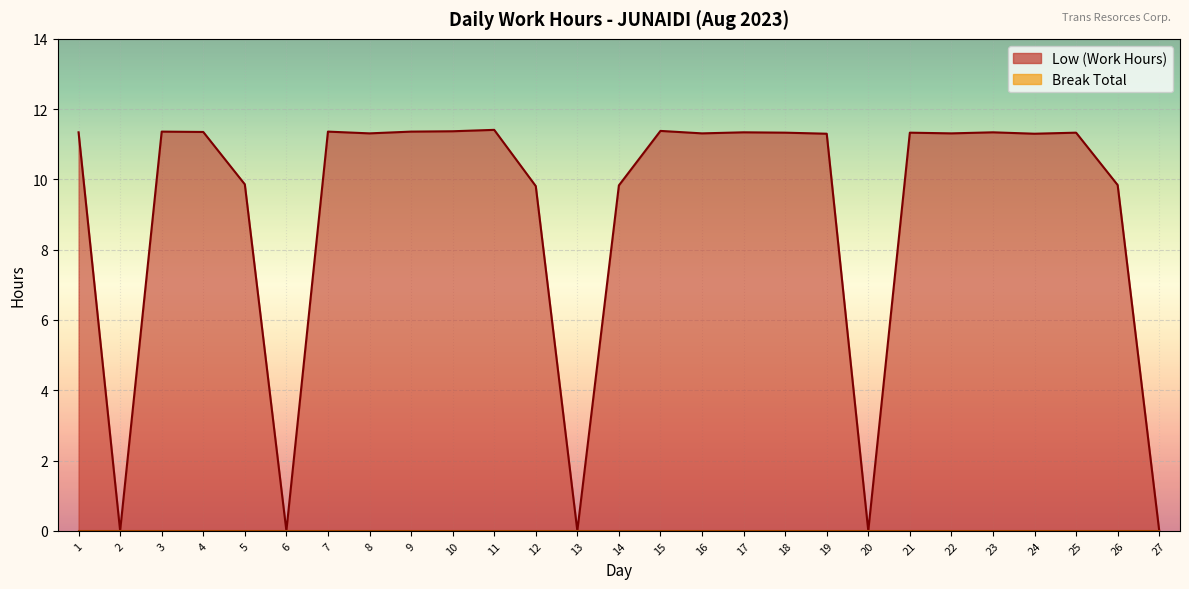

Reading right to left, list all the values displayed in this chart.

27=0.0	26=9.8	25=11.3	24=11.3	23=11.3	22=11.3	21=11.3	20=0.0	19=11.3	18=11.3	17=11.3	16=11.3	15=11.4	14=9.8	13=0.0	12=9.8	11=11.4	10=11.4	9=11.4	8=11.3	7=11.4	6=0.0	5=9.9	4=11.3	3=11.4	2=0.0	1=11.3